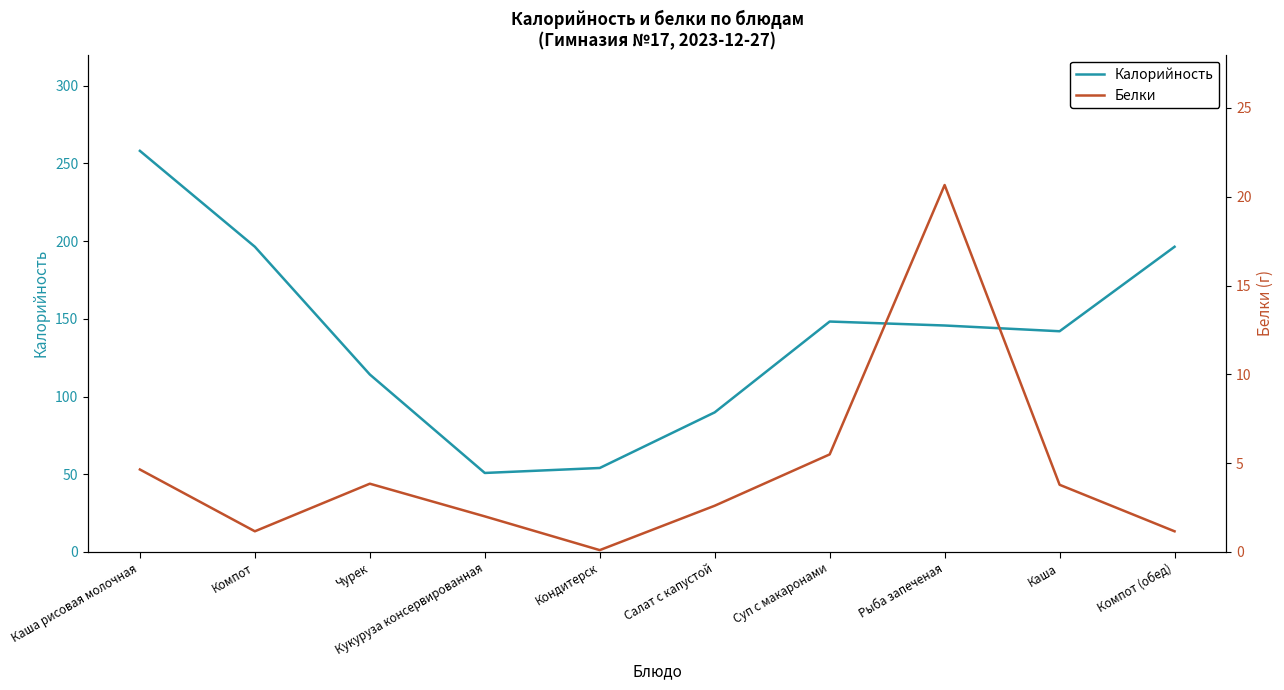

What is the difference between the maximum and second lowest values in the Белки series?

19.5